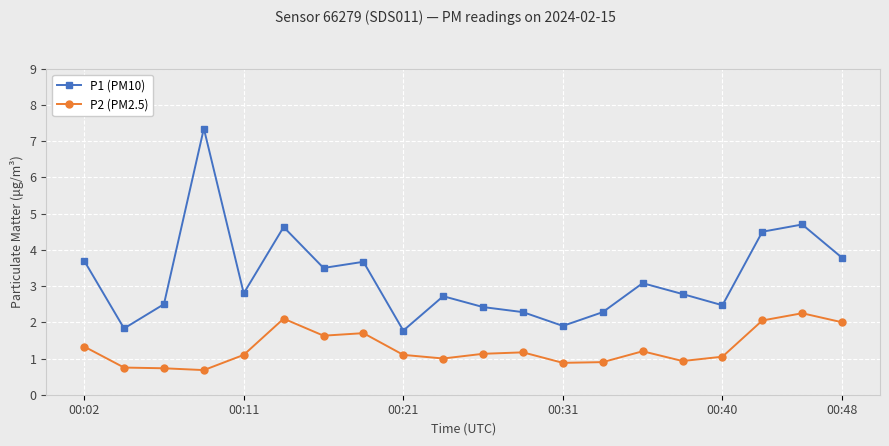

True or false: P2 (PM2.5) and P1 (PM10) intersect in this chart.

False